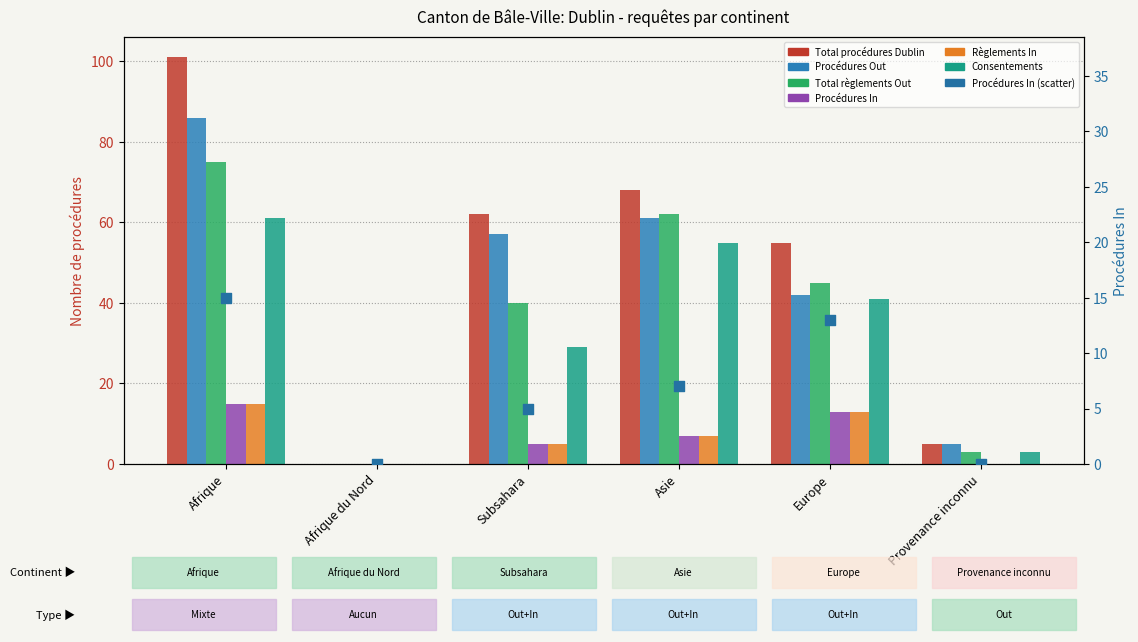

At which category is the sum across all series the highest?

Afrique